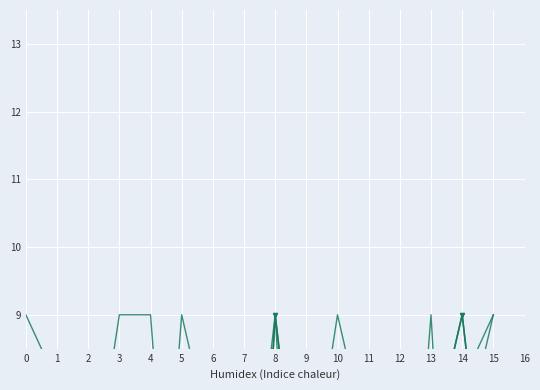

Which category has the highest value in the col_2 series?

5